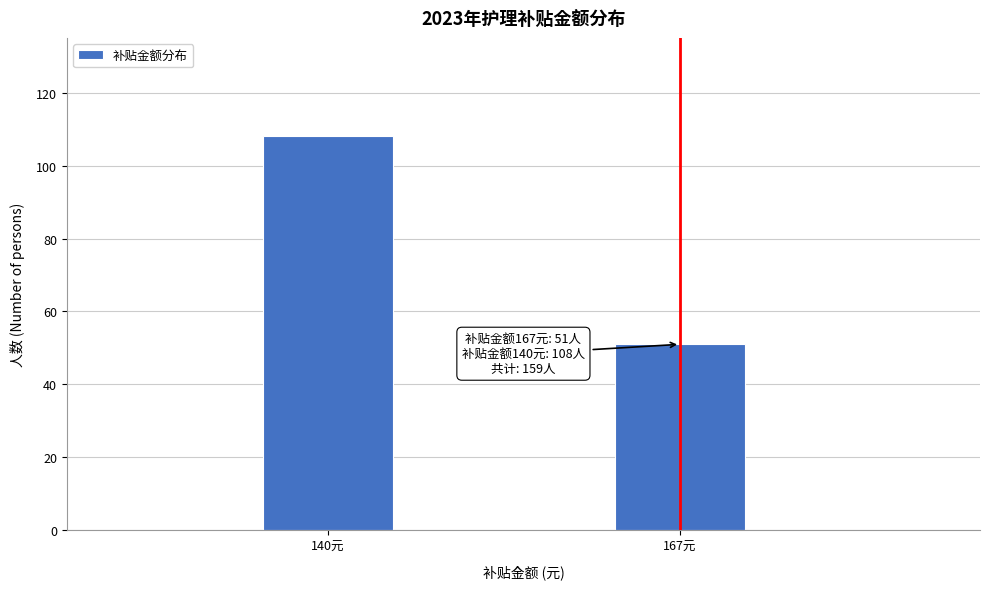

Reading left to right, what are all the values shown in this chart?

140元=108	167元=51